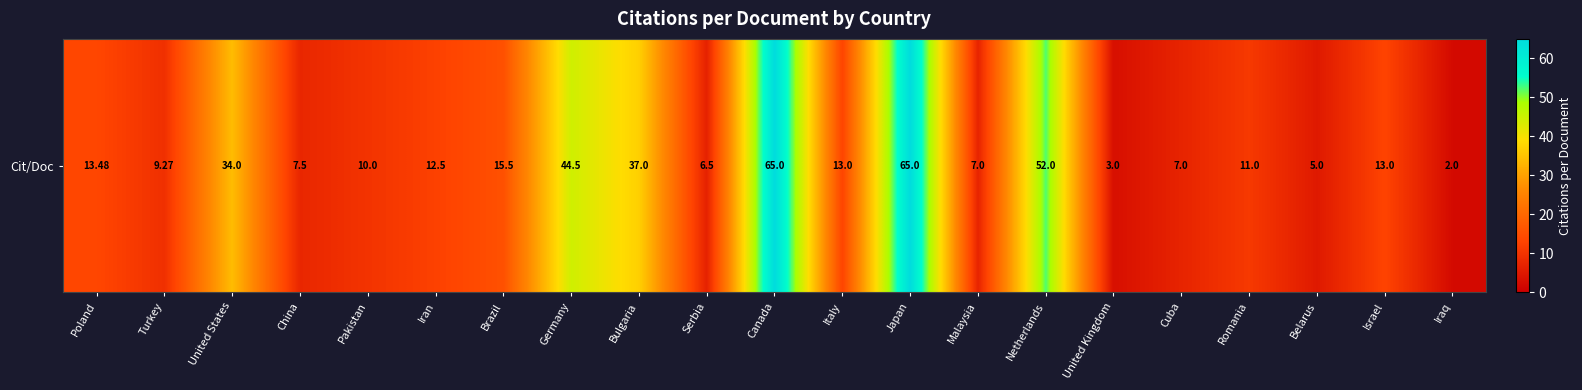

Is it true that the value at Bulgaria is 59.9?

False